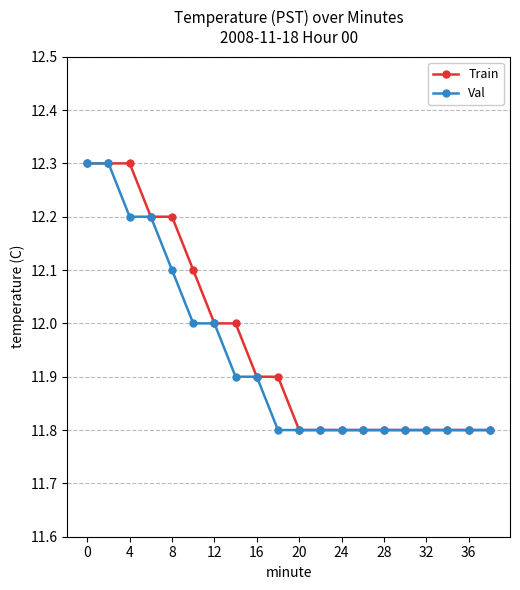

How many lines are shown in the chart?

2